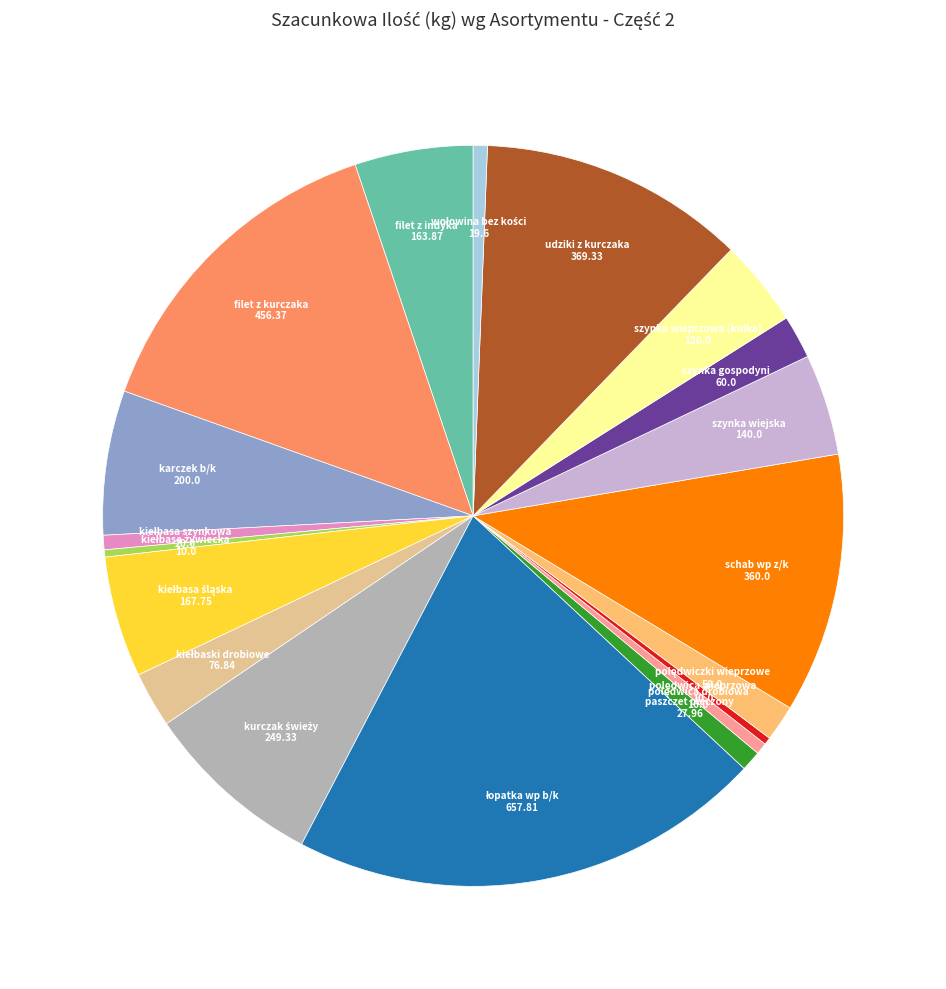

Between szynka wiejska and szynka gospodyni, which is larger?

szynka wiejska